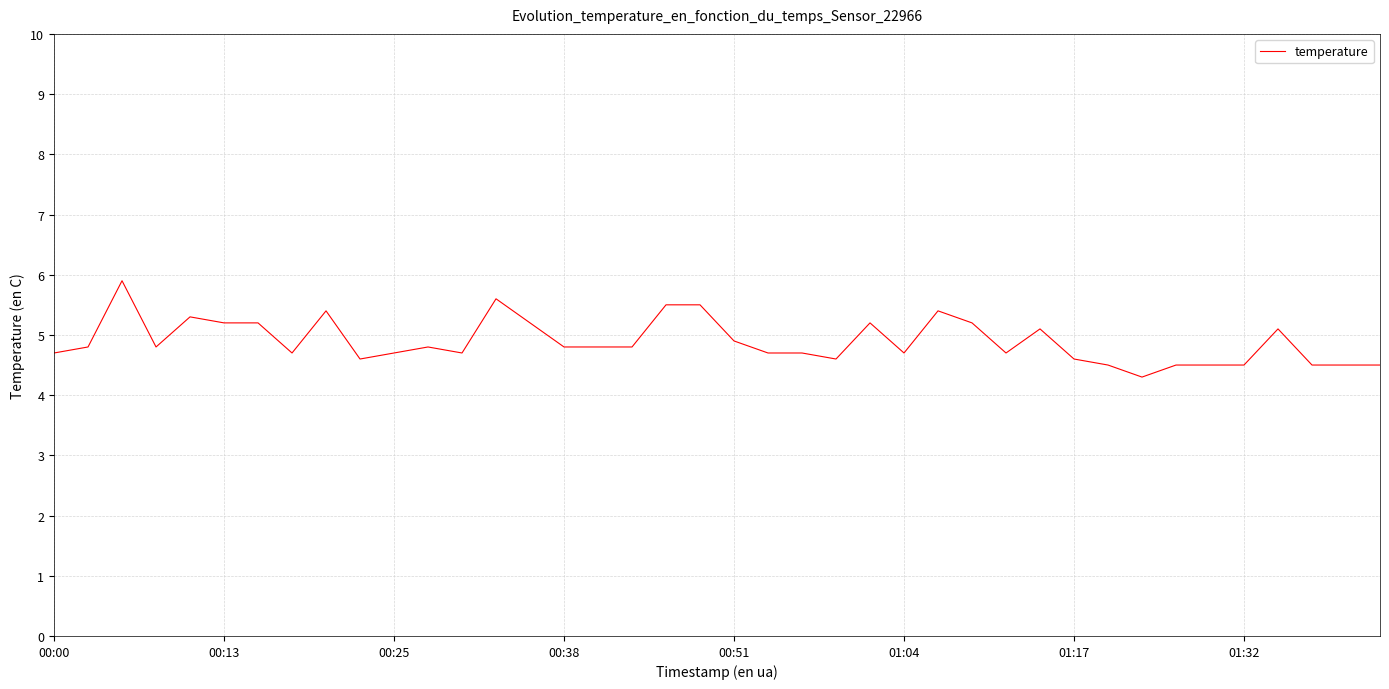

What is the difference between the maximum and minimum values?

1.6